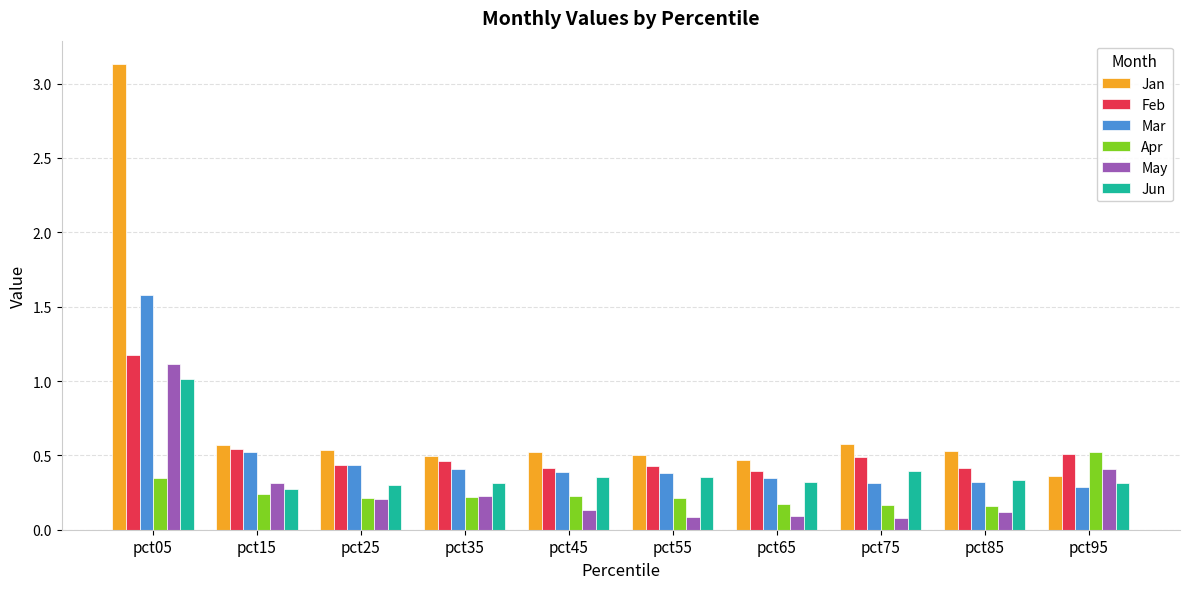

Which series changed the most between pct45 and pct65?

Apr